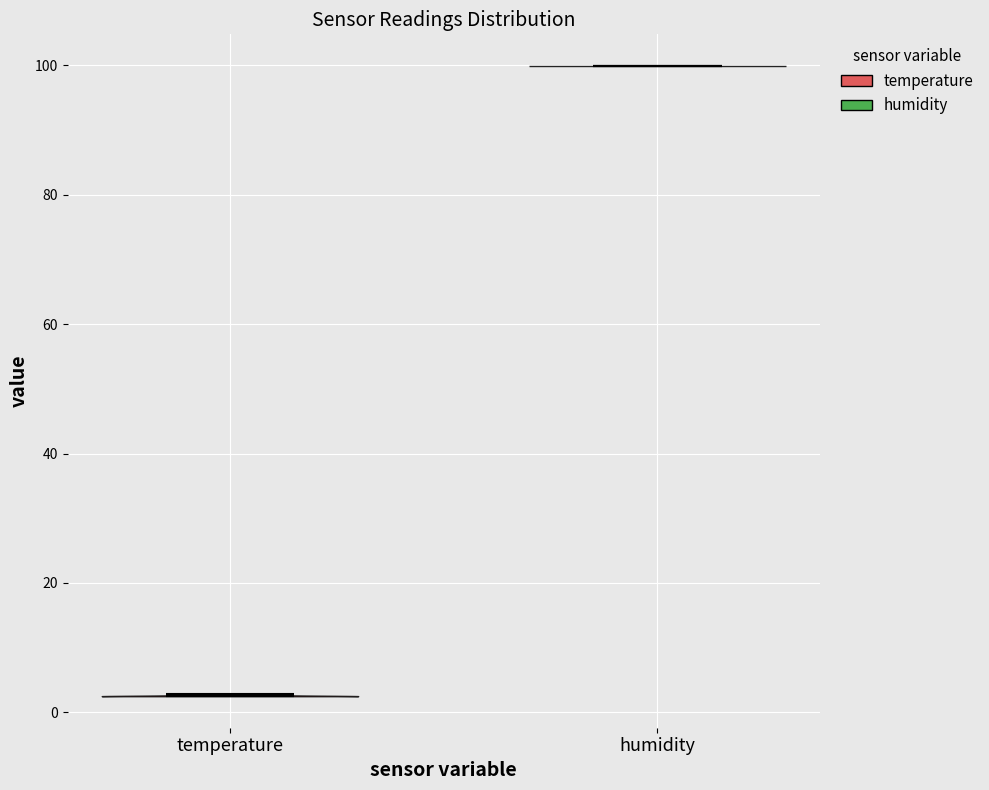

What is the lowest point the violin for humidity reaches on the y-axis? The values are not printed on the chart, so give them approximately, as read against the axis.

100